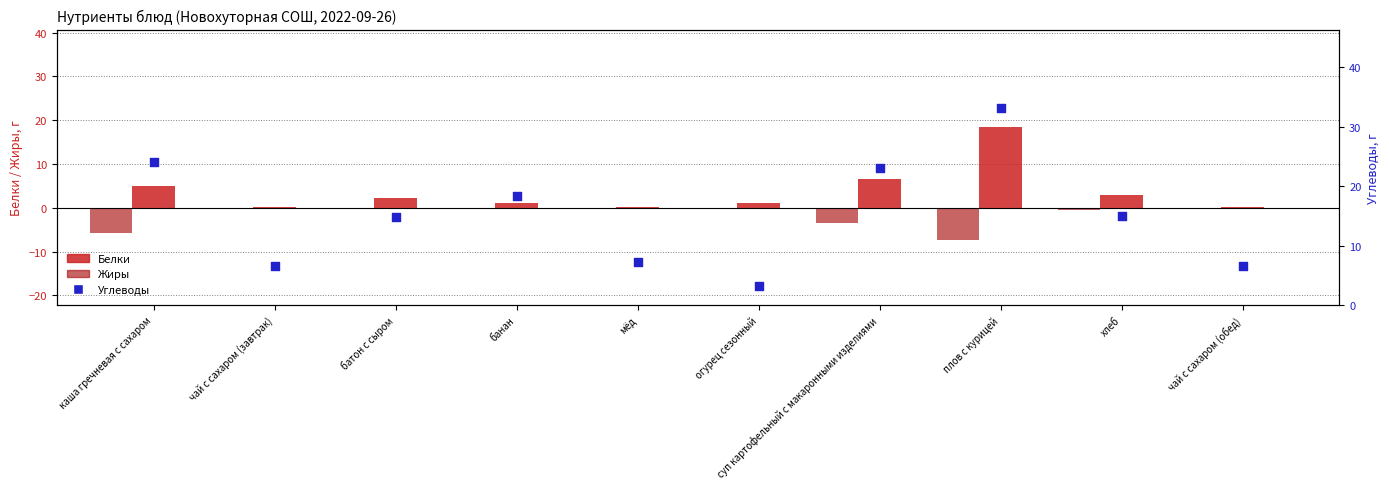

Is the value of Углеводы at суп картофельный с макаронными изделиями greater than the value of Жиры (отриц.) at чай с сахаром (обед)?

Yes